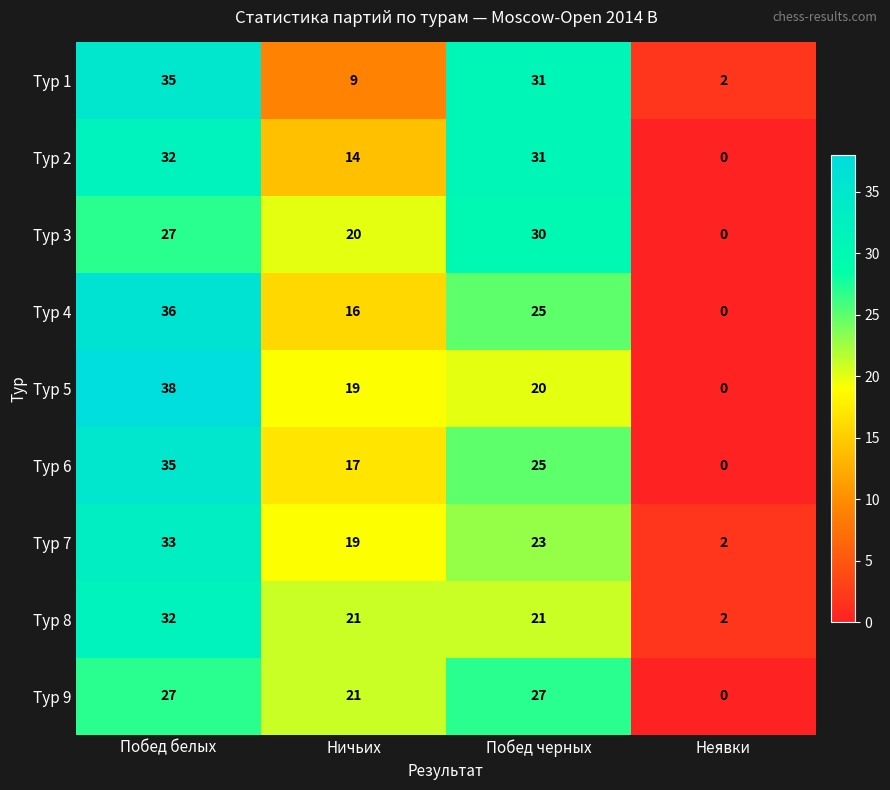

Rank the categories by Тур 6 value from lowest to highest.

Неявки, Ничьих, Побед черных, Побед белых